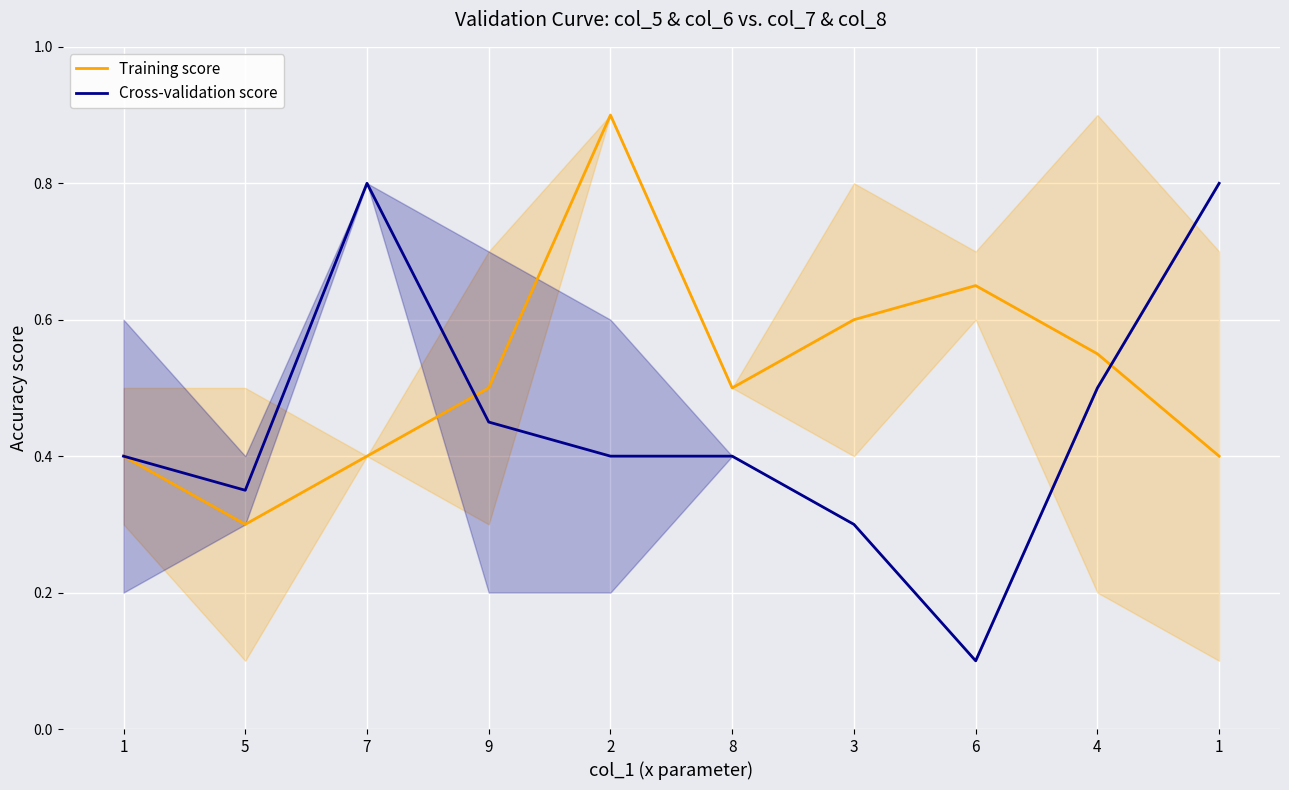

At 2, list the series in order from smallest to largest.

Cross-validation score, Training score